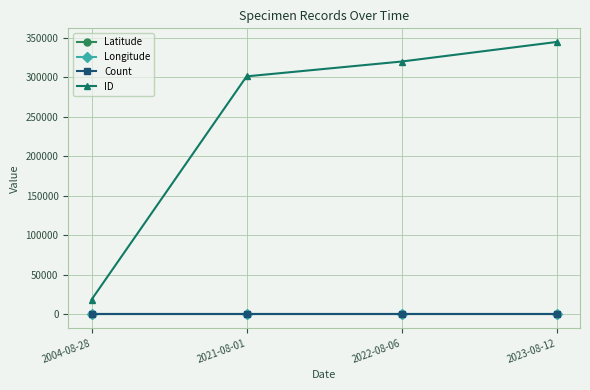

What is the sum of all ID values?

984765.0